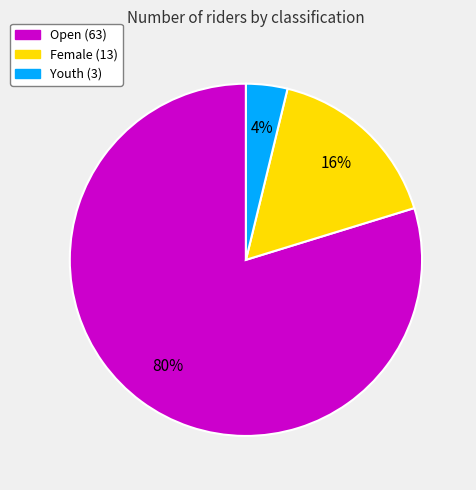

Between Open and Youth, which is larger?

Open